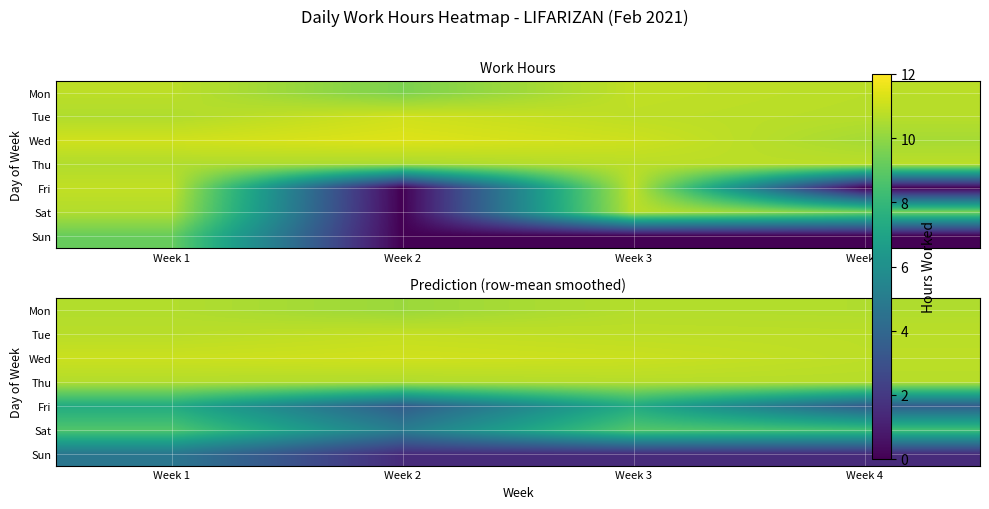

Is the value of Sat at Week 4 greater than the value of Mon at Week 3?

No